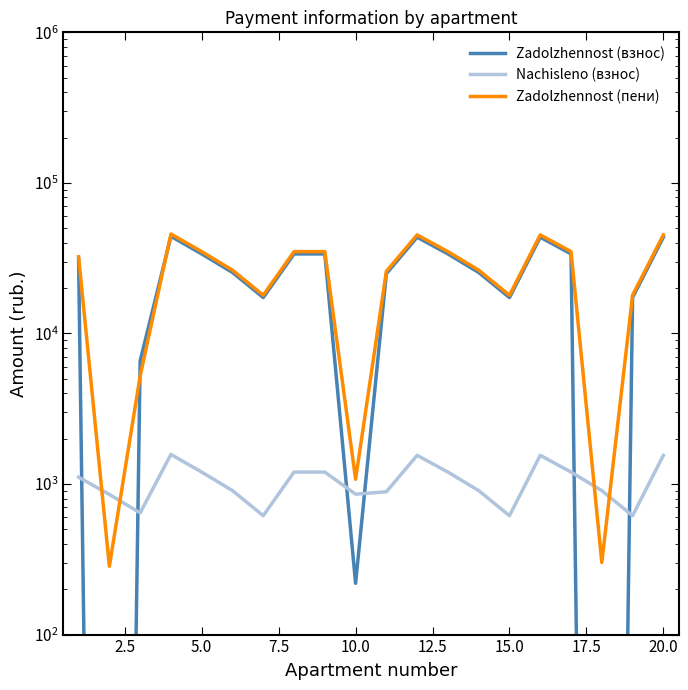

How many times do Zadolzhennost (пени) and Nachisleno (взнос) cross each other?

4